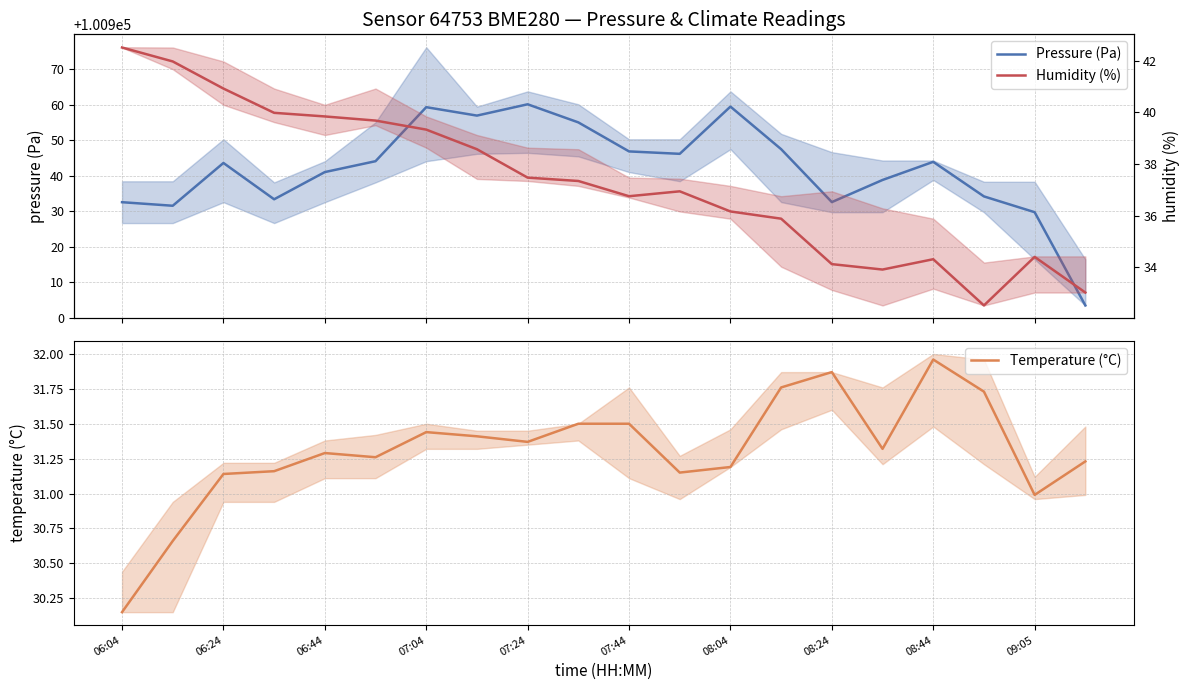

True or false: Humidity (%) has more than 2 points higher than both neighbors.

True